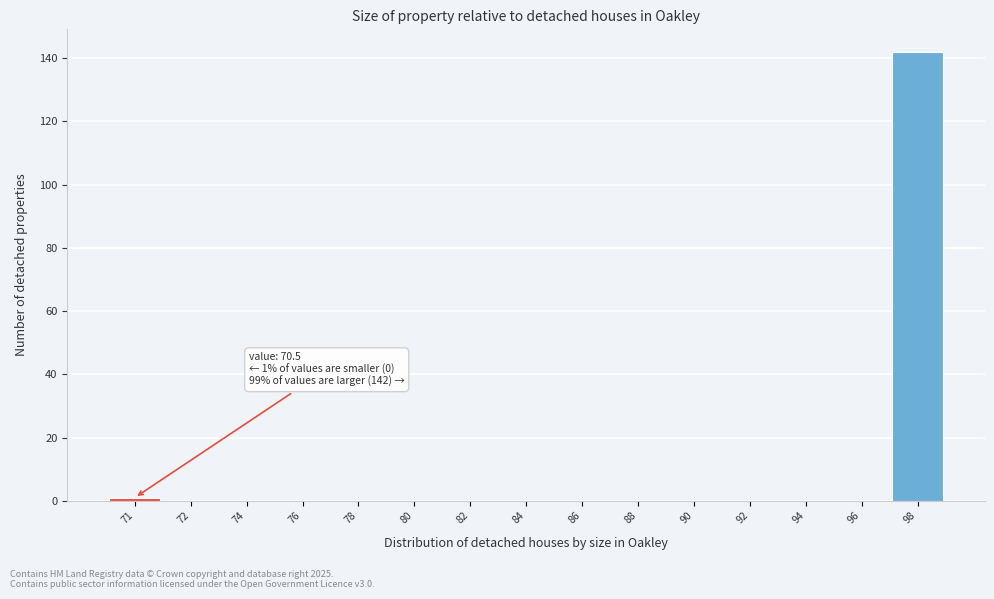

Reading left to right, what are all the values shown in this chart?

71=1	72=0	74=0	76=0	78=0	80=0	82=0	84=0	86=0	88=0	90=0	92=0	94=0	96=0	98=142